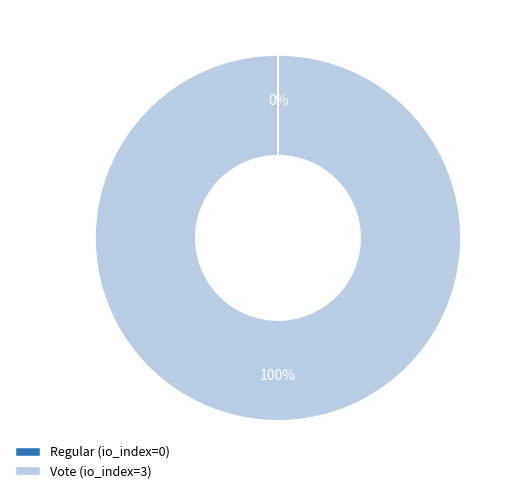

Does Vote (io_index=3) account for over 50% of the chart?

Yes